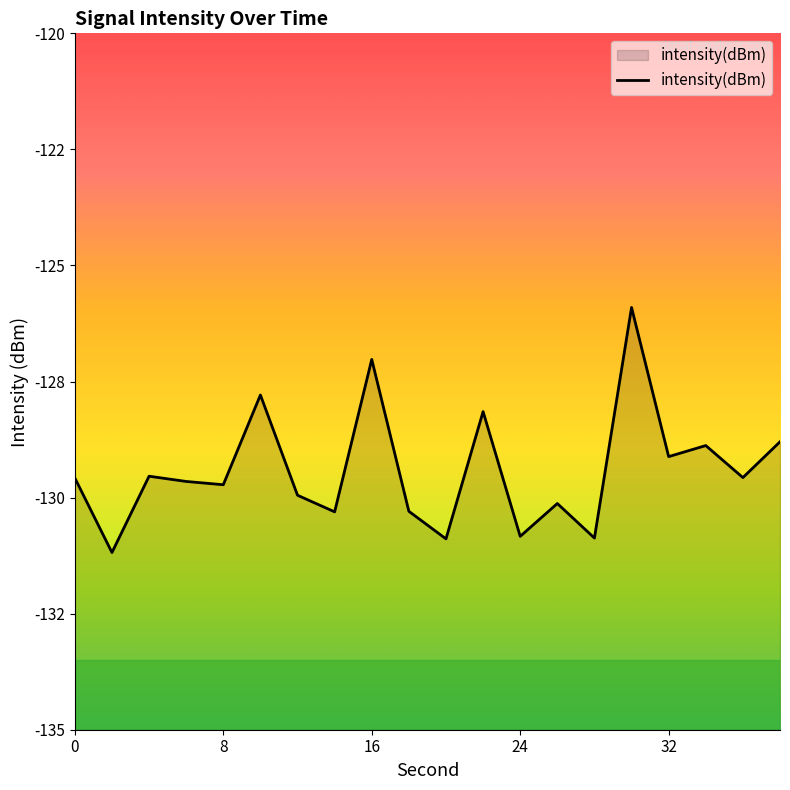

What is the greatest value displayed?

-125.9